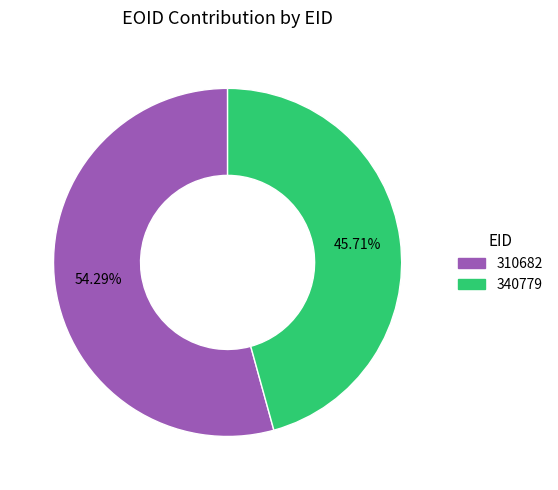

What is the ratio of the value at 340779 to the value at 310682?

0.8